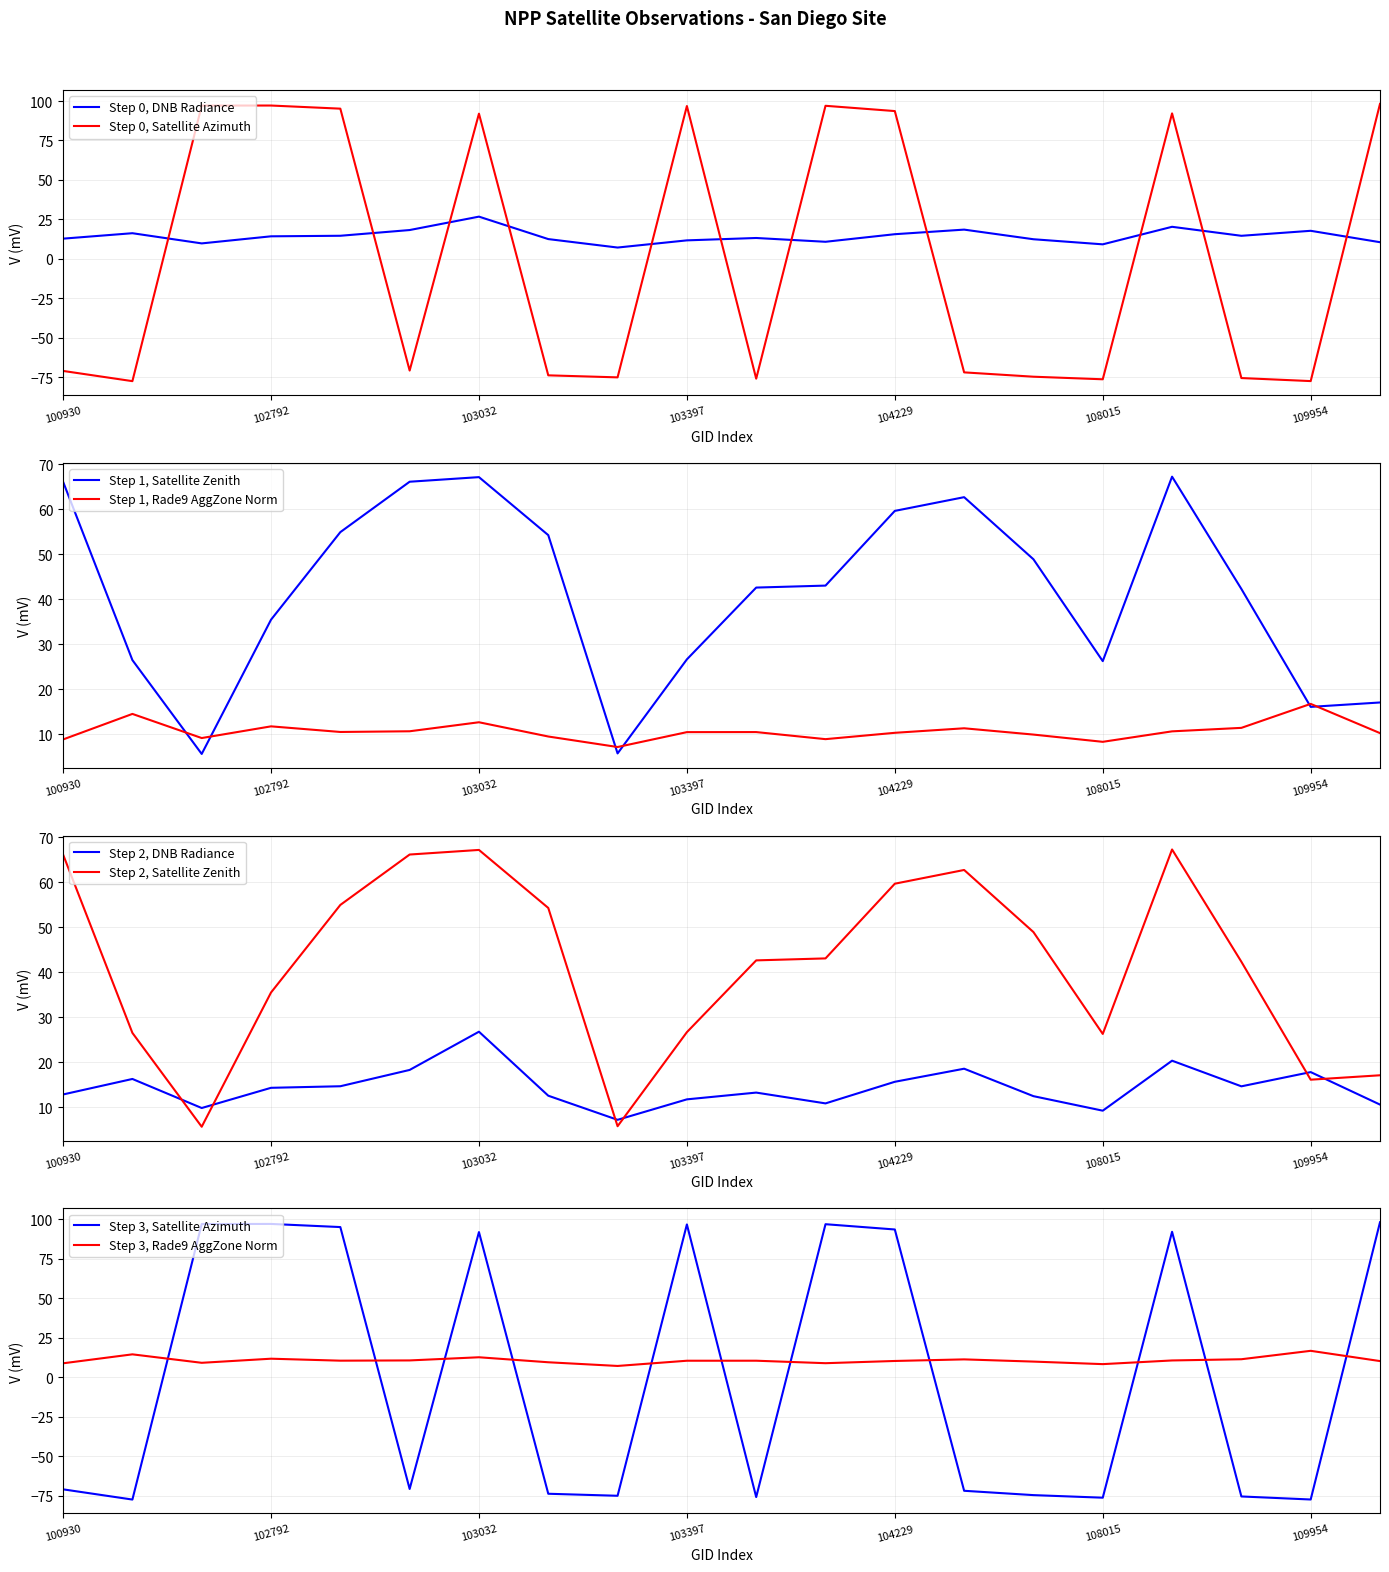

True or false: rade9_aggzone_norm has a value of 10.5 at 103761.

True